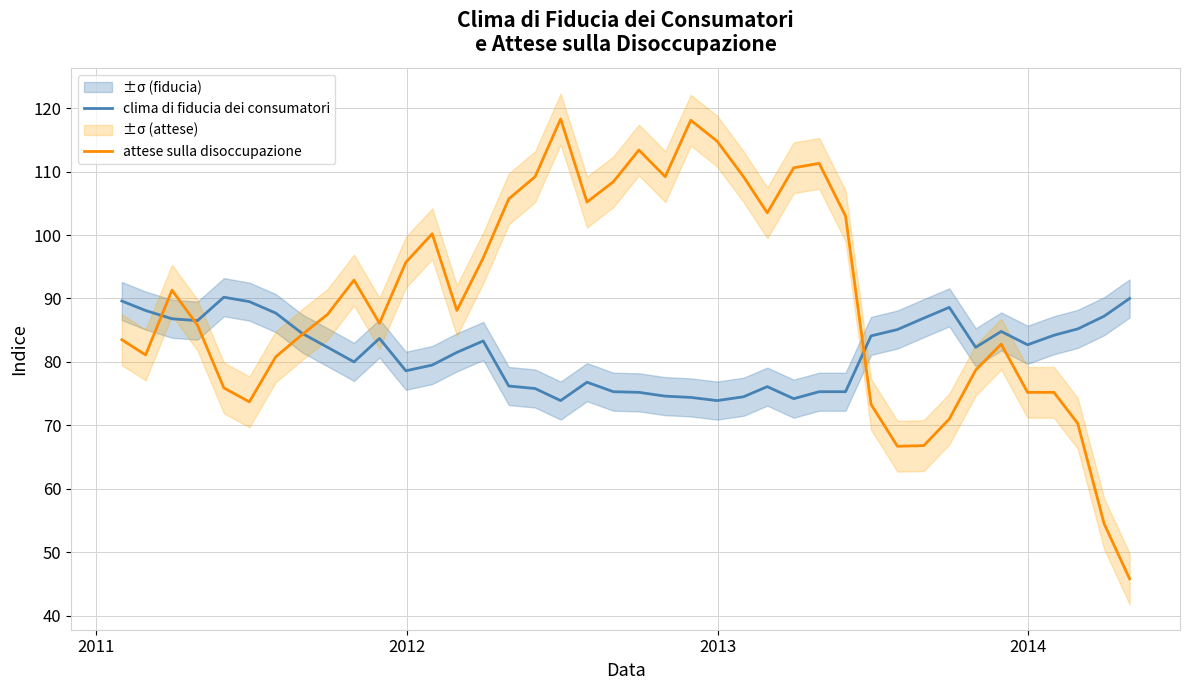

What are all the series names shown in the legend?

clima di fiducia dei consumatori, attese sulla disoccupazione